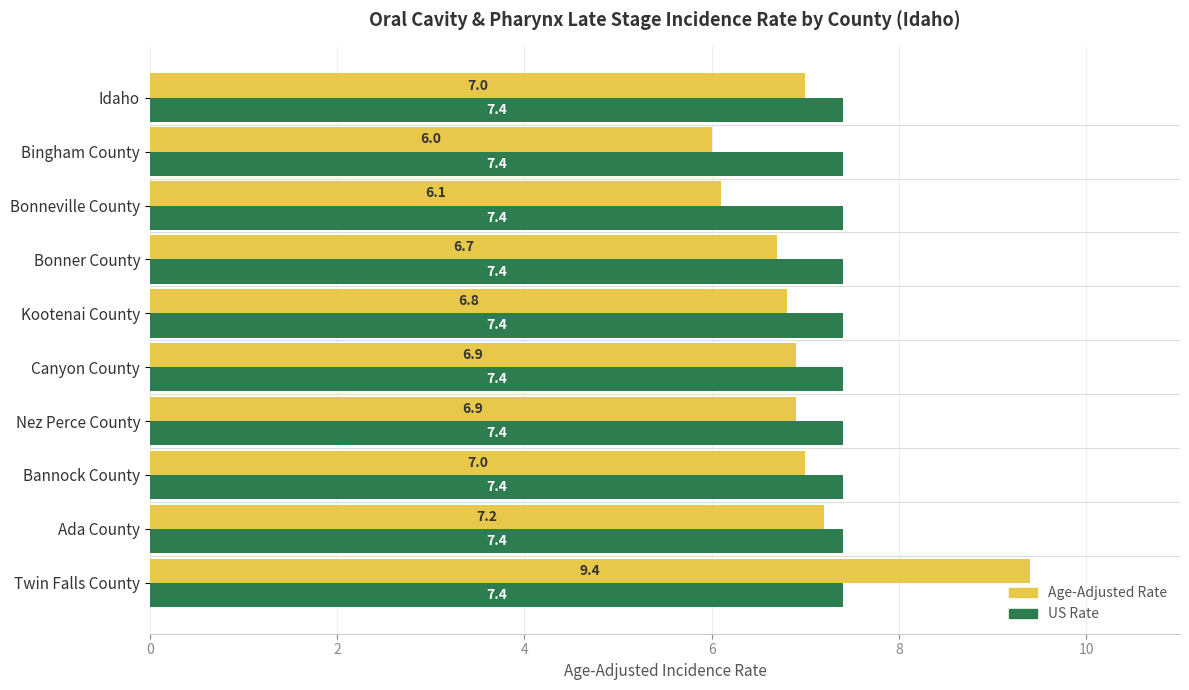

At how many categories does at least one series exceed 6?

10